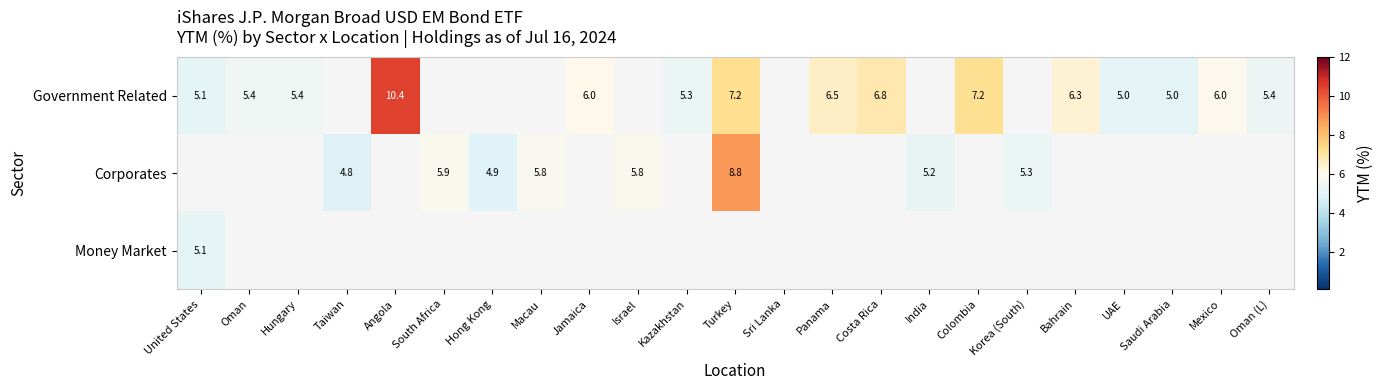

Which label corresponds to the smallest value in the chart?

Taiwan